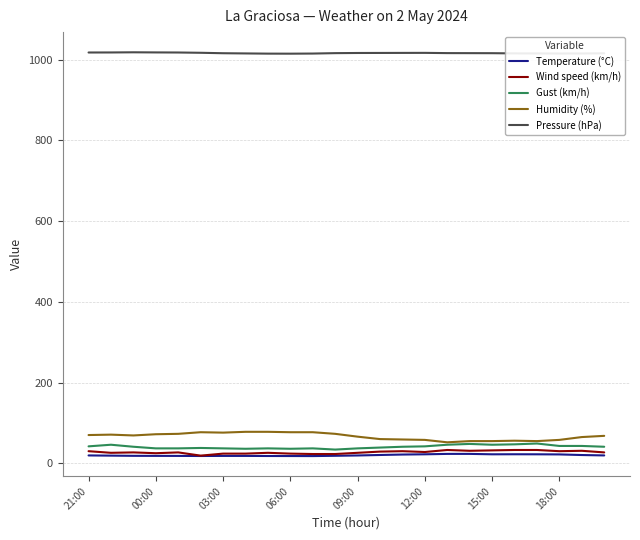

True or false: Humidity (%) and Temperature (°C) intersect in this chart.

False